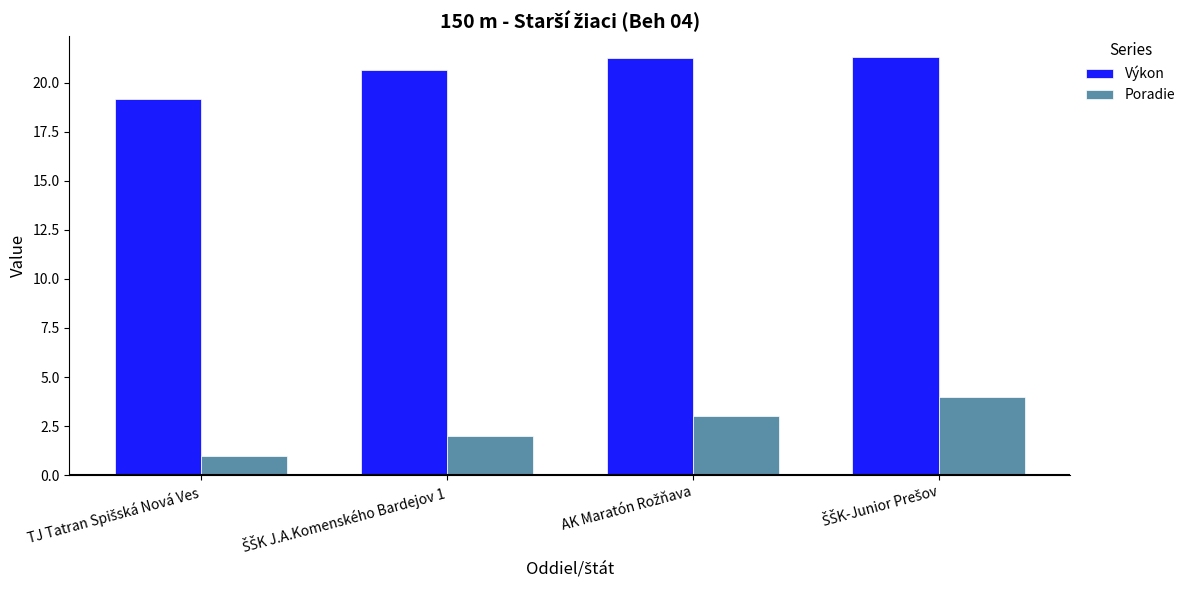

Which series has the largest range (max minus min)?

Poradie